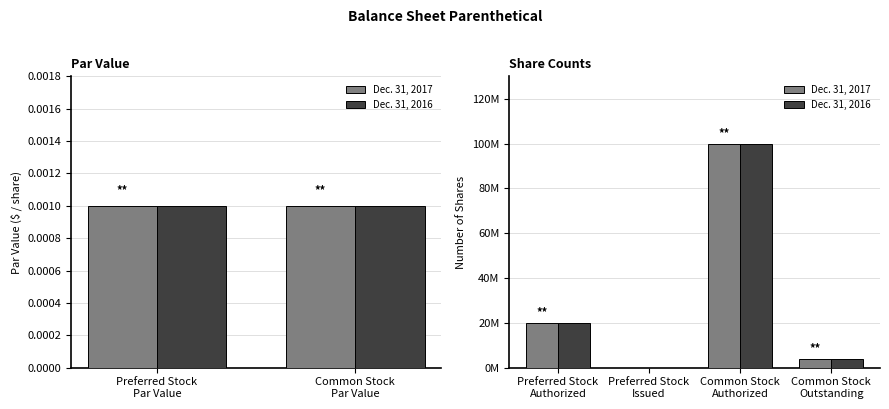

How many positive values does the Dec. 31, 2017 series have?

3